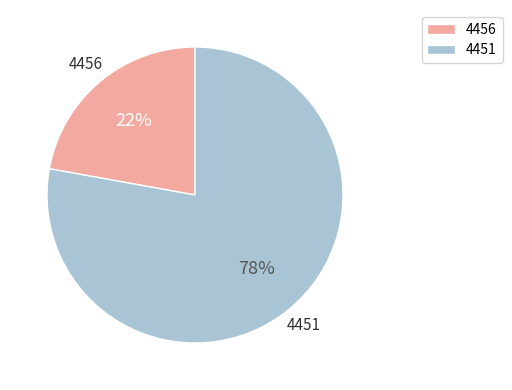

To the nearest percent, what is the average slice percentage?

50%